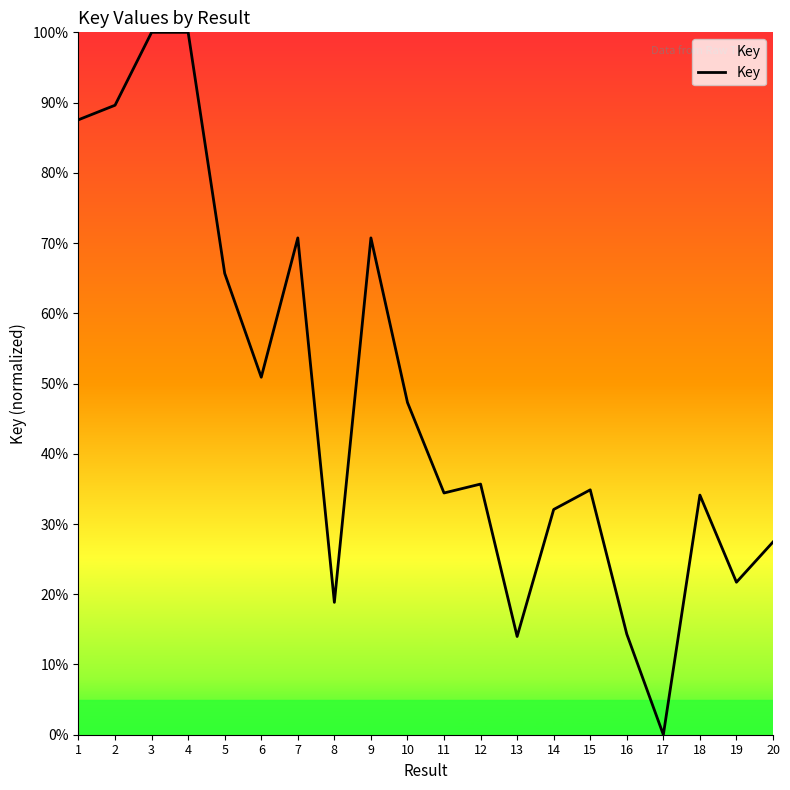

What is the change in value from 14 to 16?

-17.7